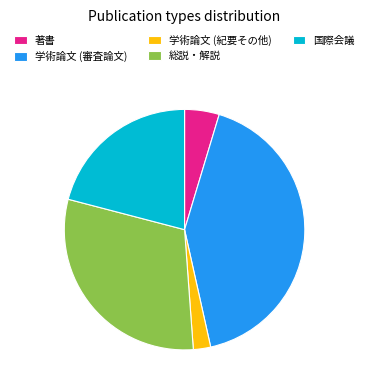

Does 著書 represent more than half of the total?

No